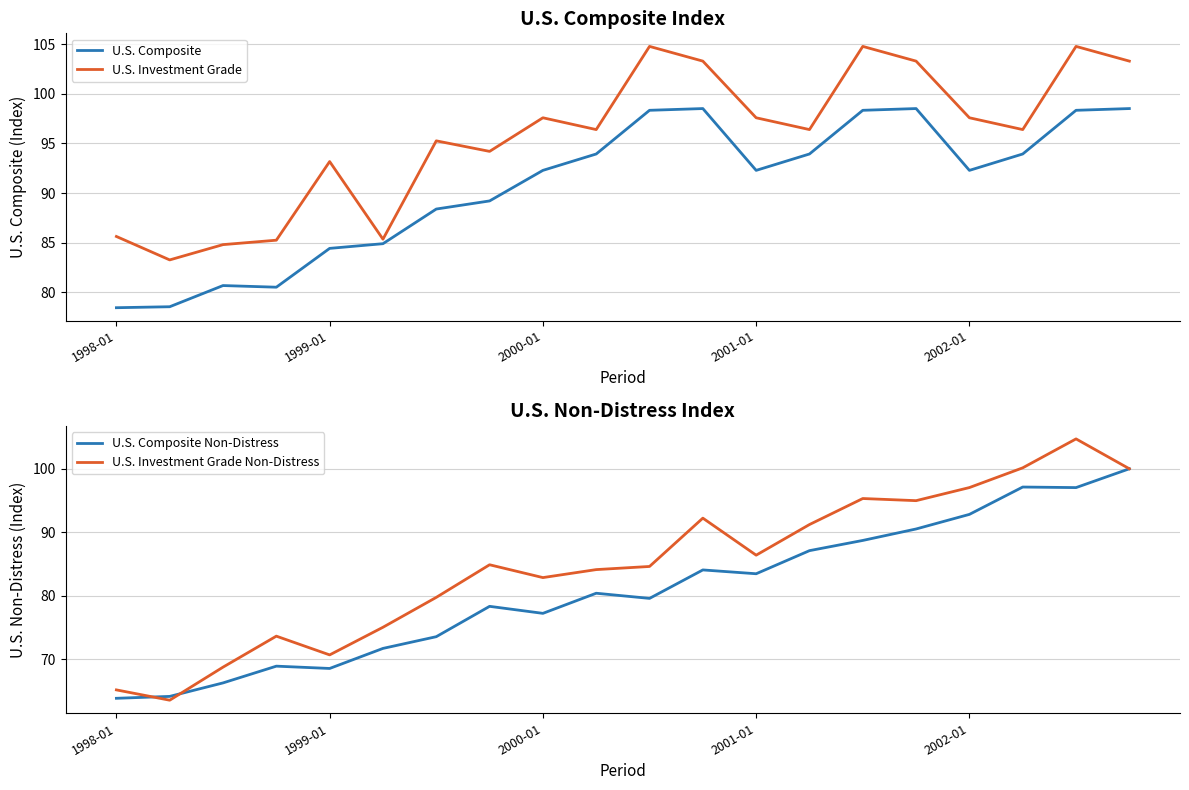

How many distinct data groups are displayed?

4